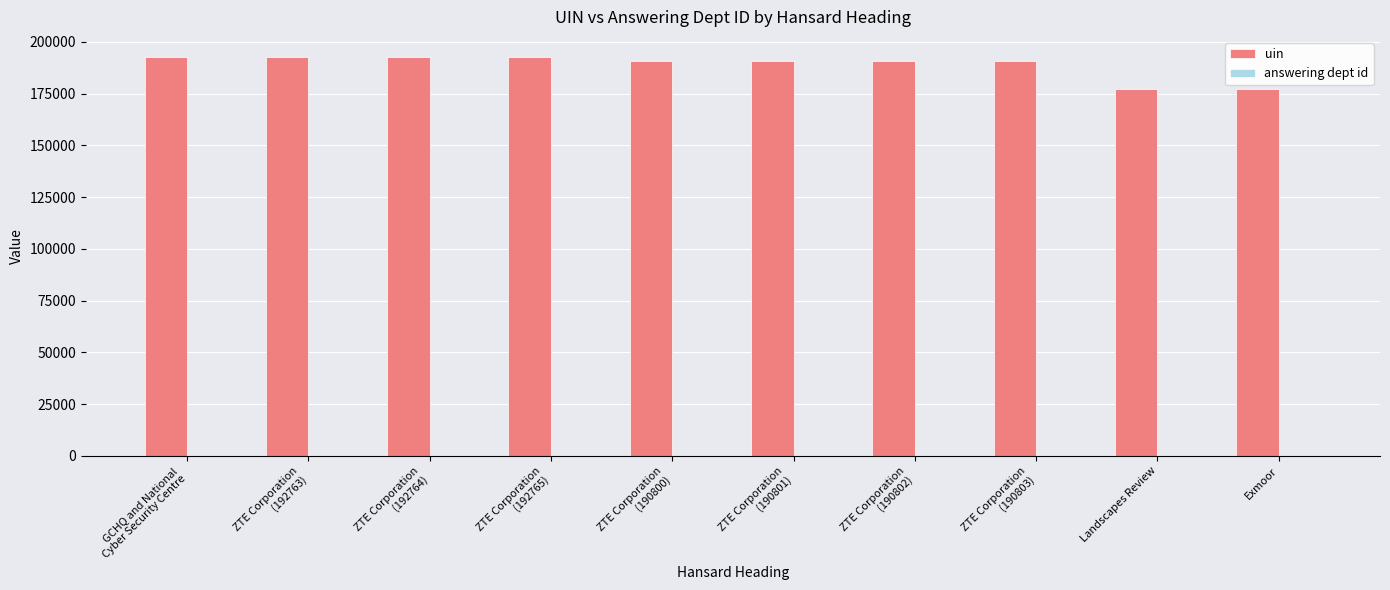

Which series has the largest total across all categories?

uin